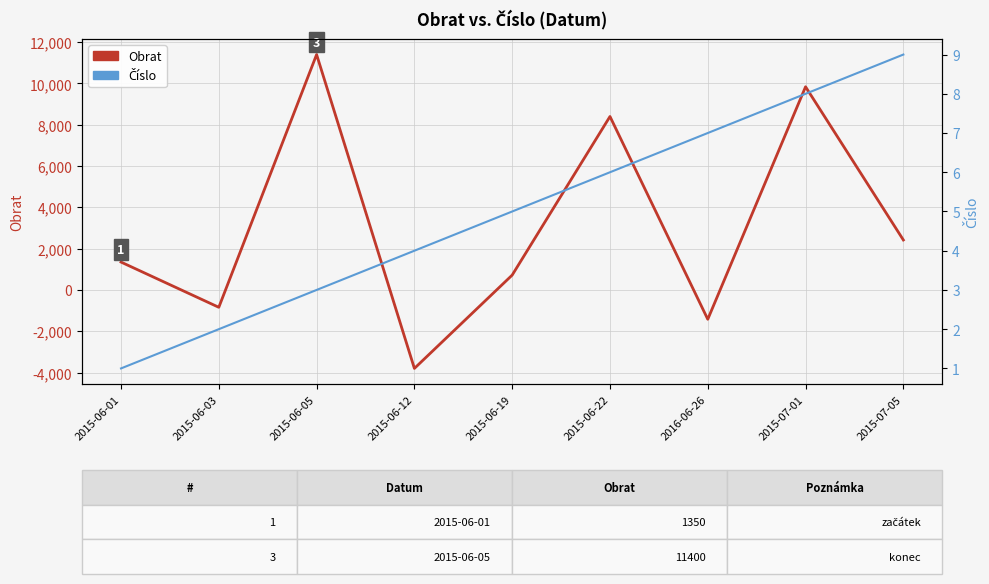

What is the label of the 7th point from the right?

2015-06-05